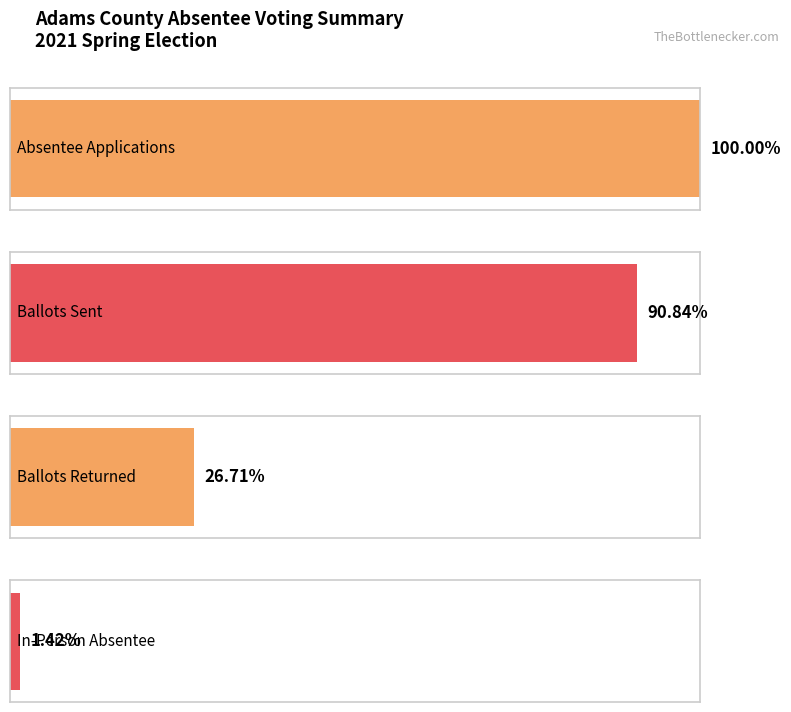

Which series has the widest spread of values?

AbsenteeApplications